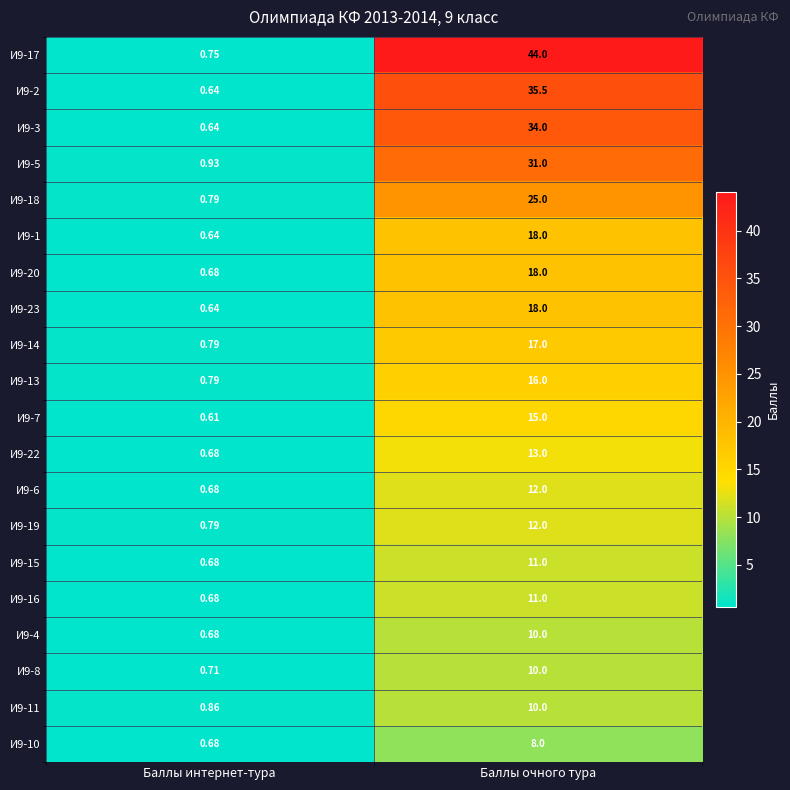

Which series has the largest total across all categories?

И9-17